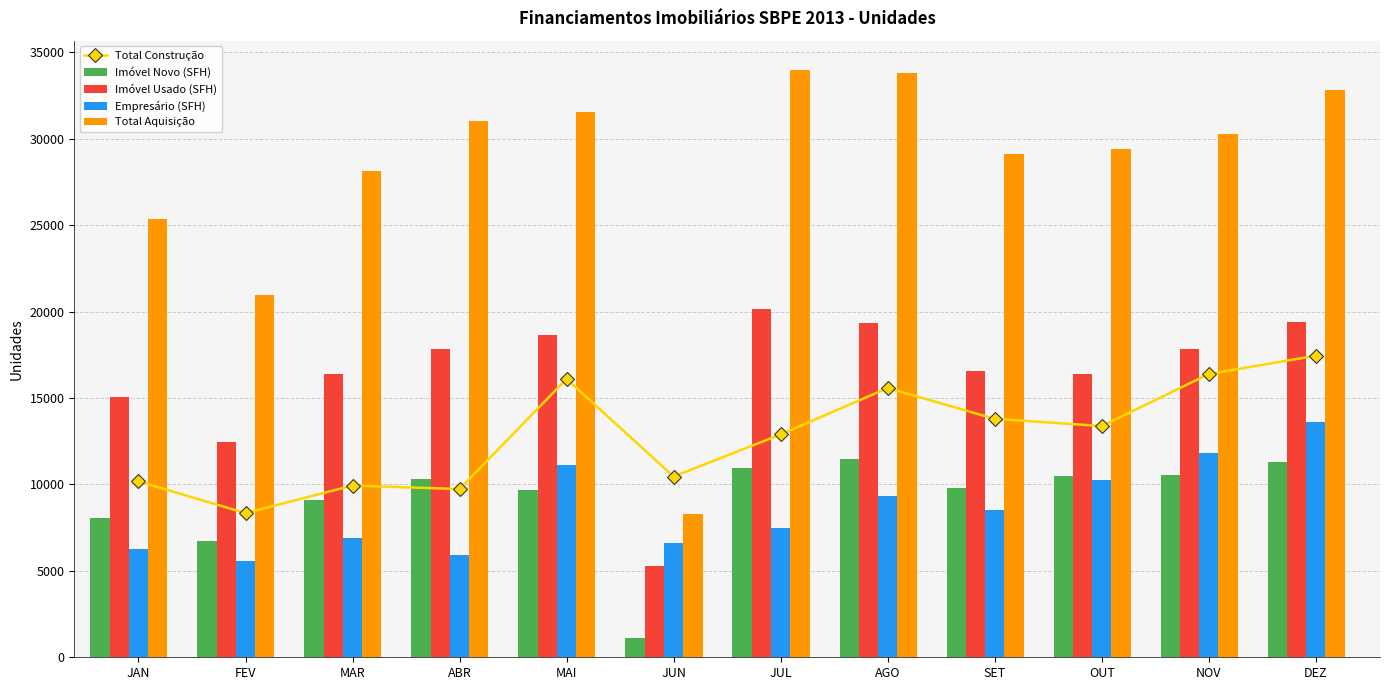

Count the number of categories in the chart.

12